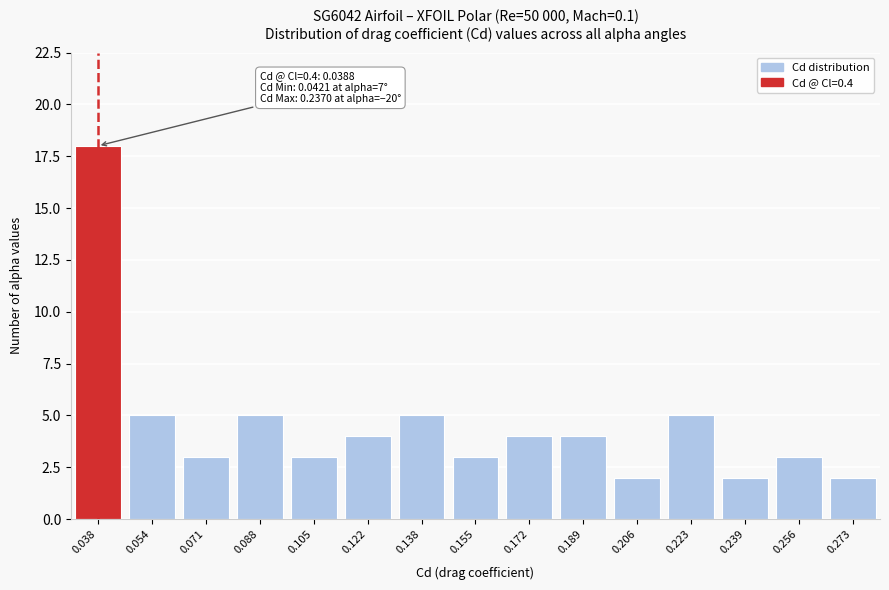

Reading left to right, what are all the values shown in this chart?

0.038=18	0.054=5	0.071=3	0.088=5	0.105=3	0.122=4	0.138=5	0.155=3	0.172=4	0.189=4	0.206=2	0.223=5	0.239=2	0.256=3	0.273=2